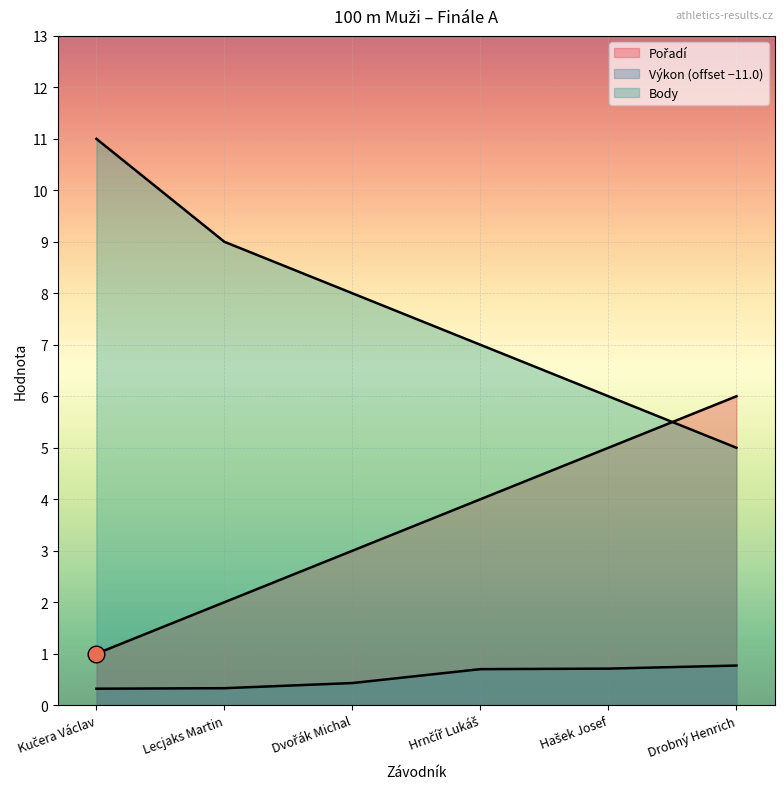

After their last crossing, which series has the higher values: Pořadí or Body?

Pořadí